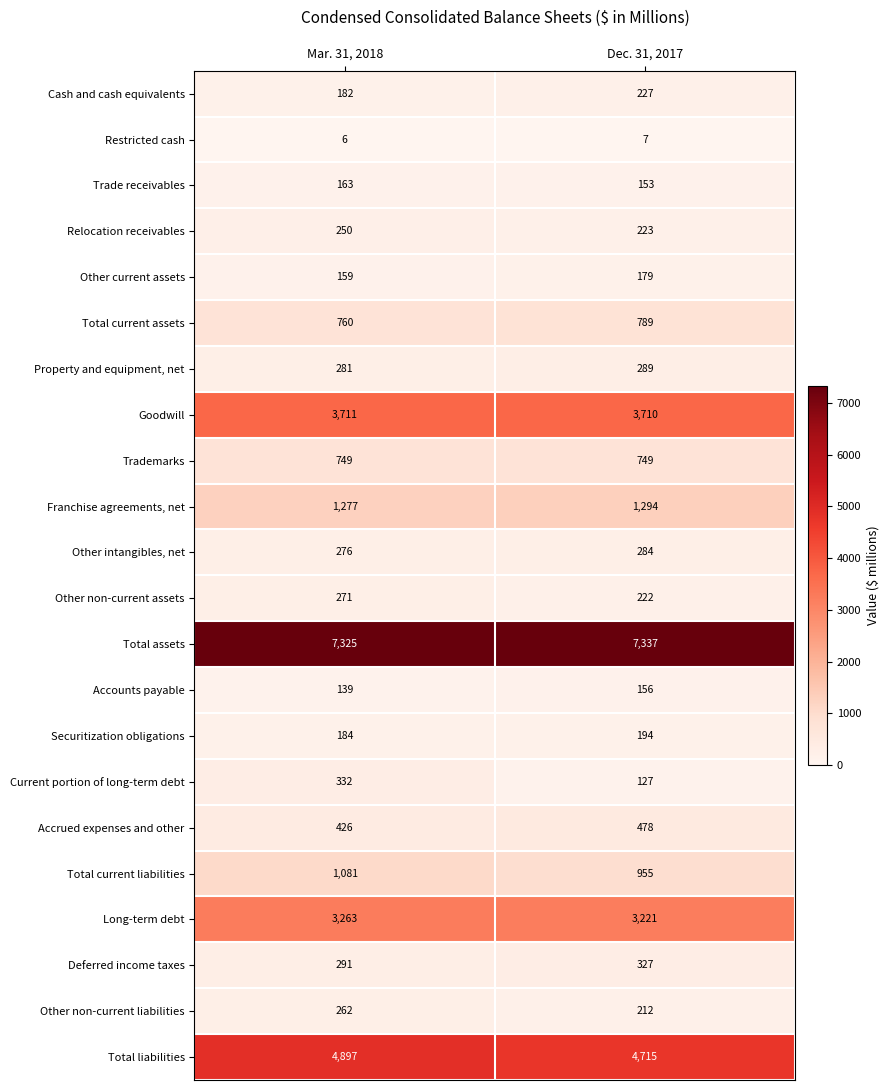

Which series changed the most between Mar. 31, 2018 and Dec. 31, 2017?

Current portion of long-term debt